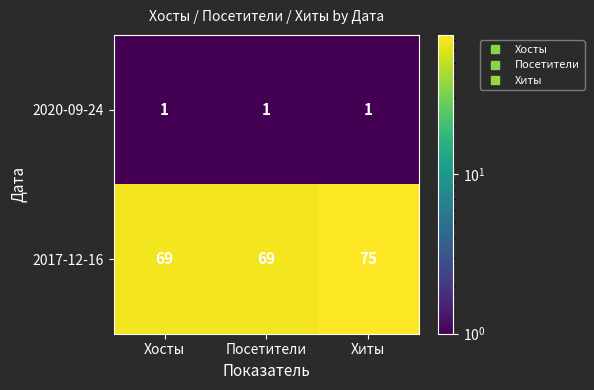

At Посетители, list the series in order from smallest to largest.

2020-09-24, 2017-12-16